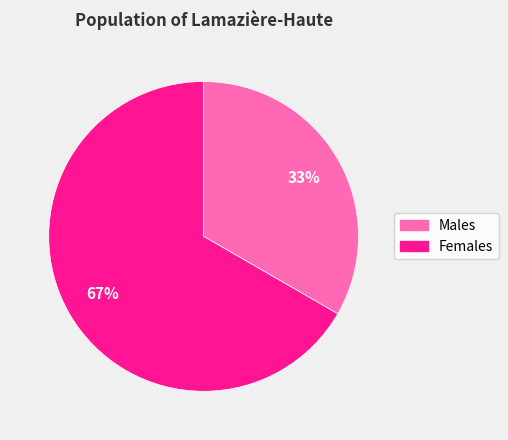

What is the ratio of the value at Males to the value at Females?

0.5